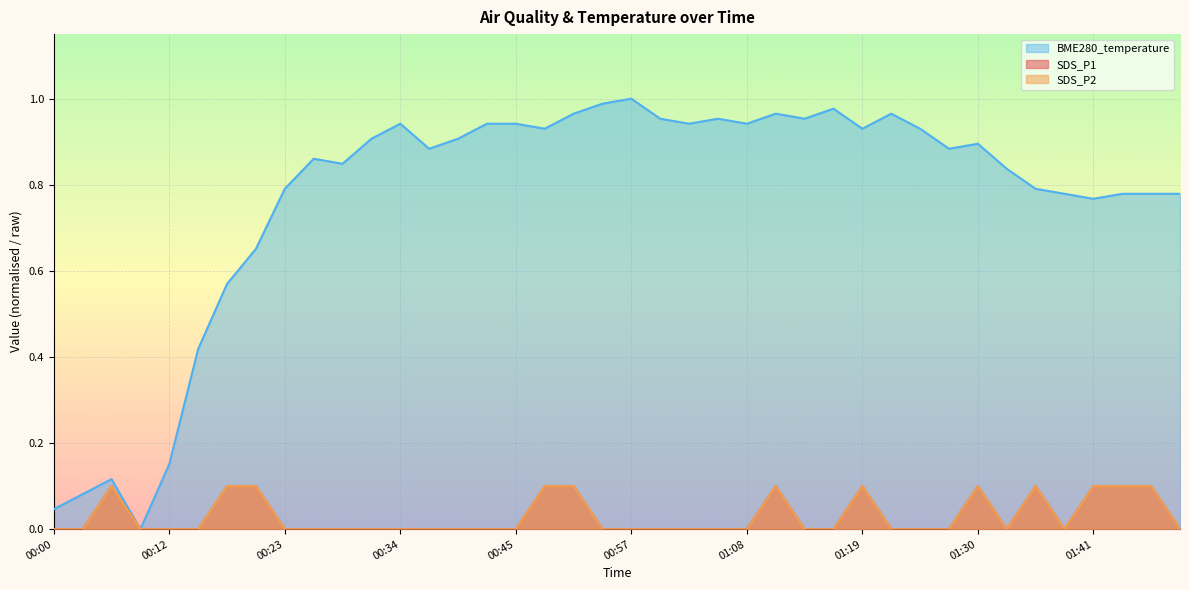

At which category is the sum across all series the highest?

00:51